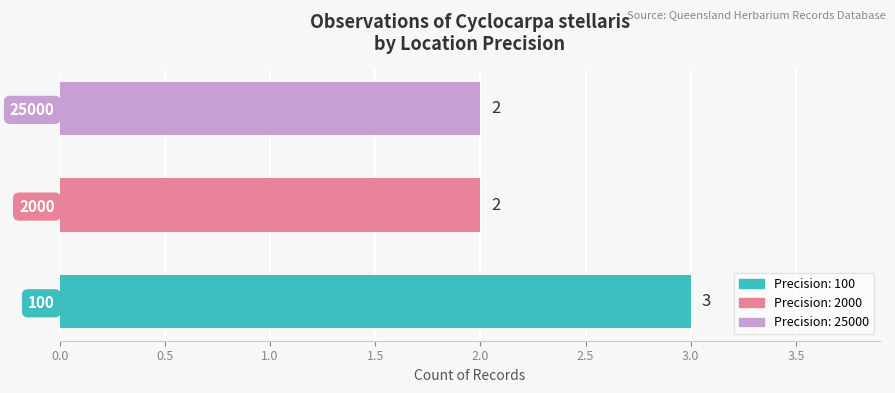

Are the bars grouped side by side (vs. stacked)?

No